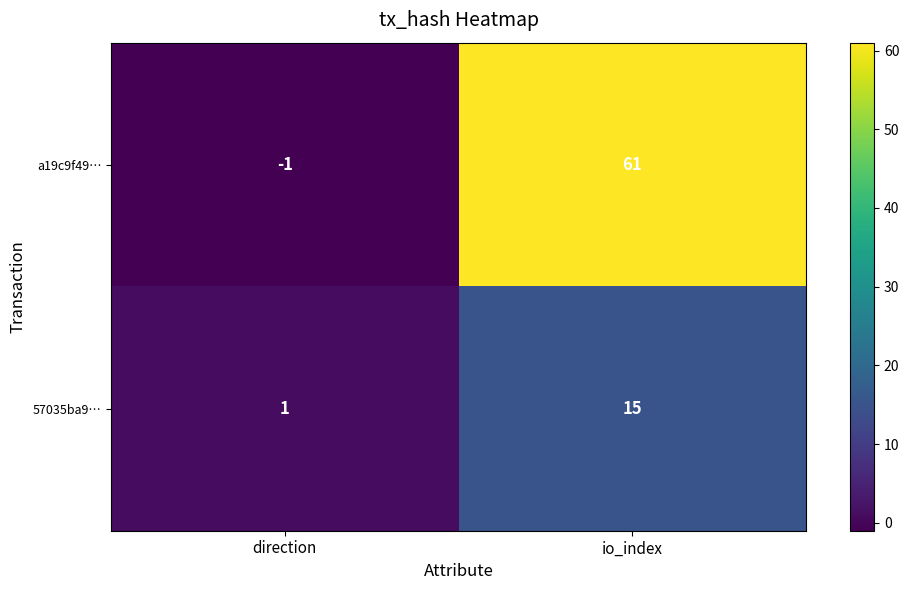

Which category has the lowest value across all series?

direction